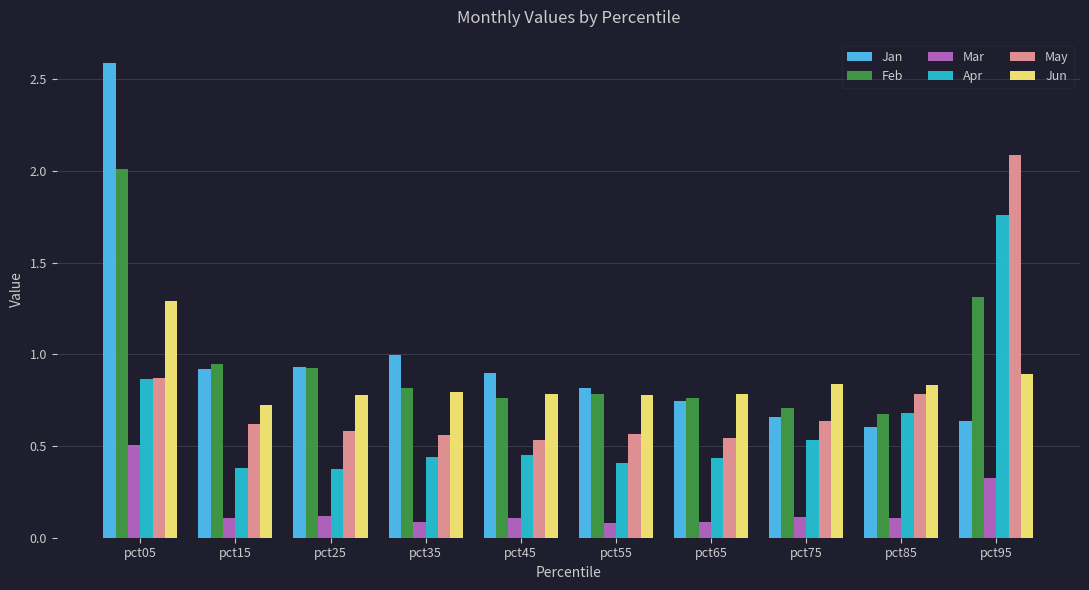

What is the difference between the highest and lowest values at pct05?

2.1